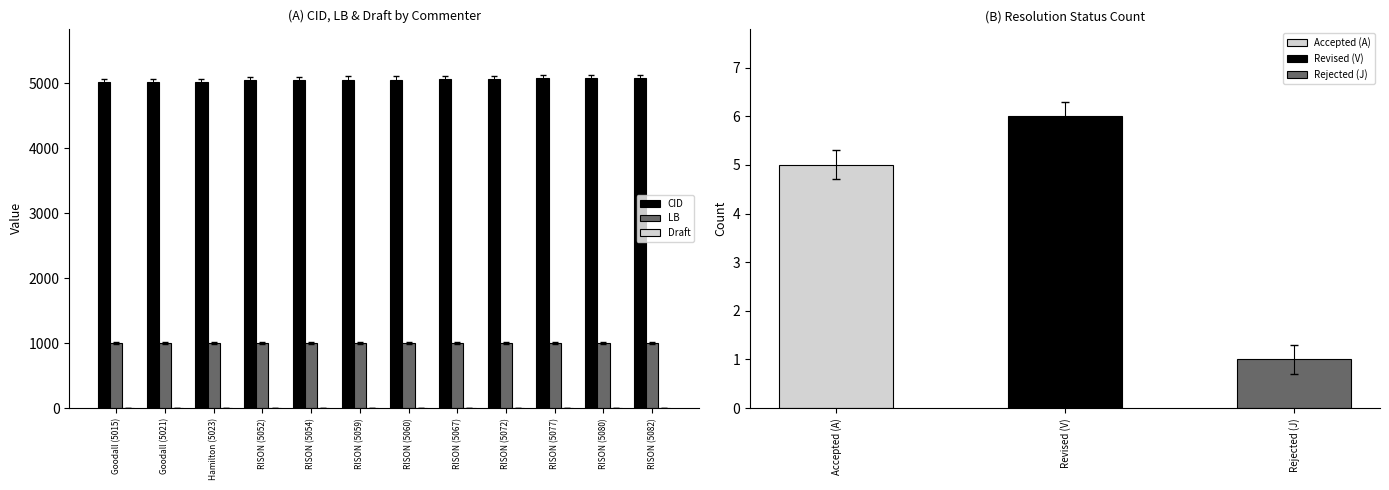

What is the highest value of the CID series?

5082